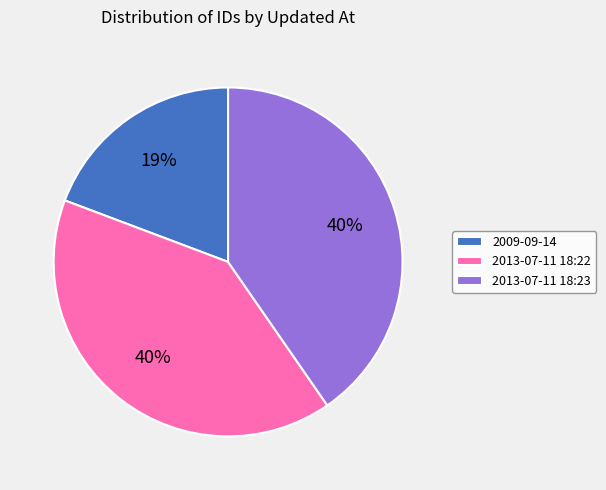

Between 2013-07-11 18:22 and 2009-09-14, which is larger?

2013-07-11 18:22